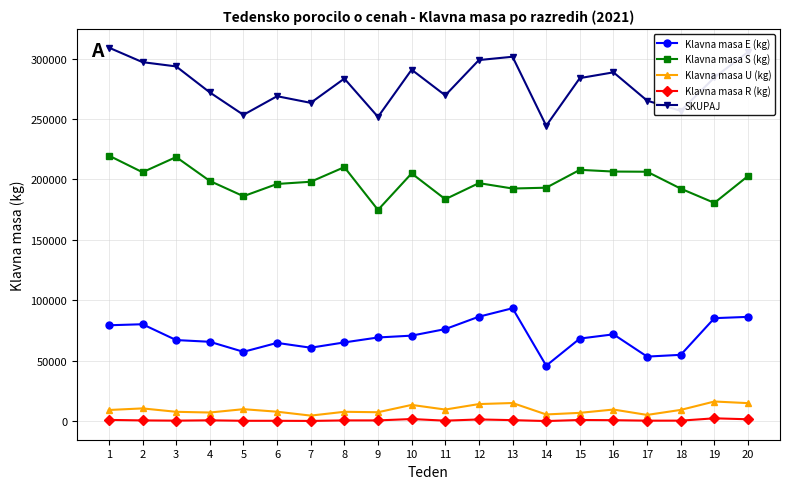

The Klavna masa S (kg) series shows 87283 at 5. True or false?

False